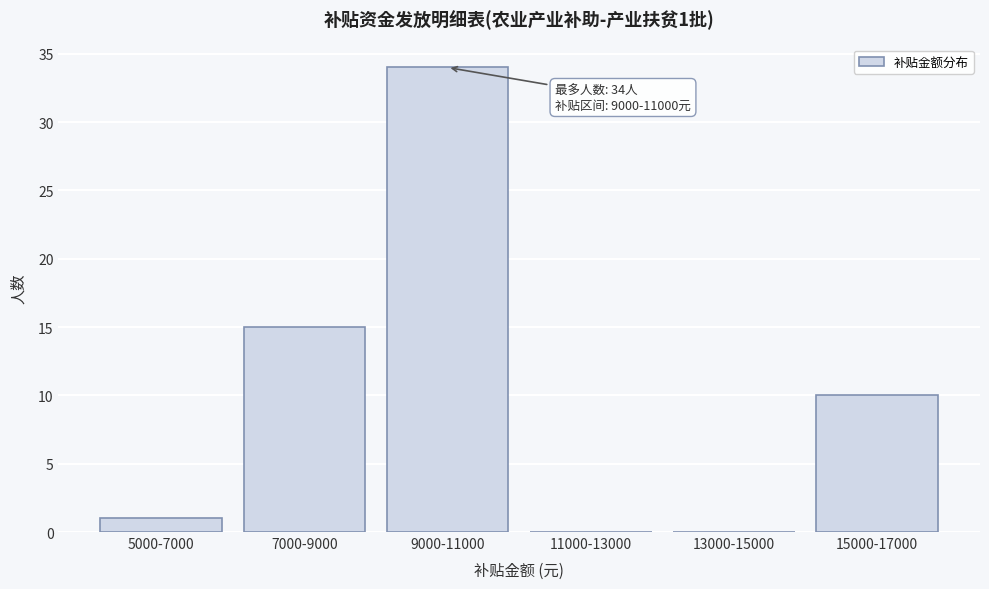

Reading left to right, list all the values displayed in this chart.

5000-7000=1	7000-9000=15	9000-11000=34	11000-13000=0	13000-15000=0	15000-17000=10